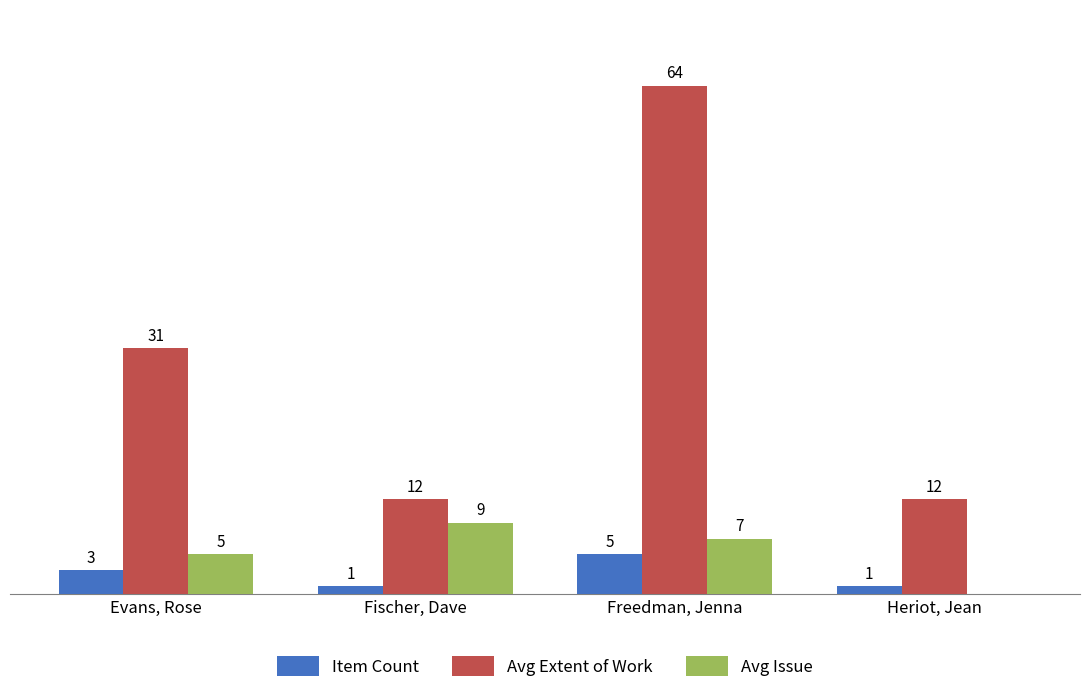

Is the value of Item Count at Evans, Rose greater than the value of Avg Issue at Heriot, Jean?

Yes